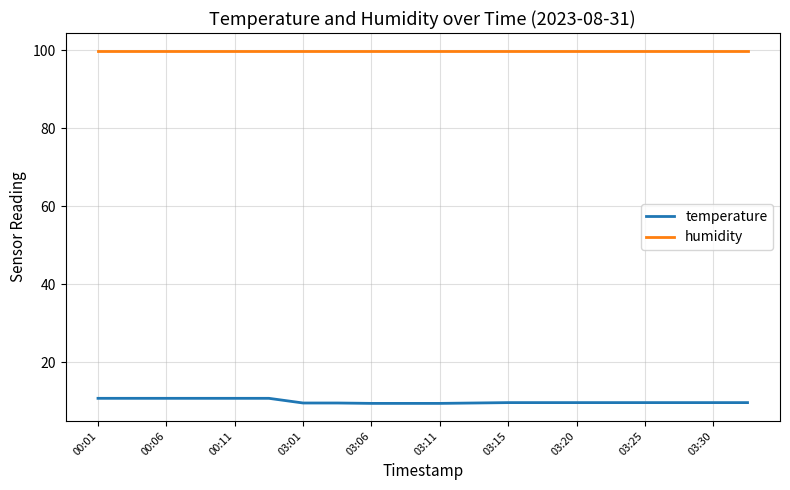

Count the number of categories in the chart.

20